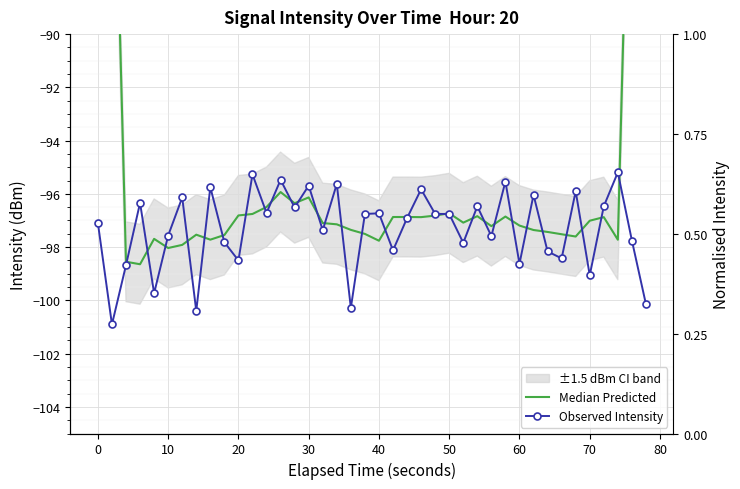

Rank the series by their average value, from lowest to highest.

Observed Intensity, Median Predicted